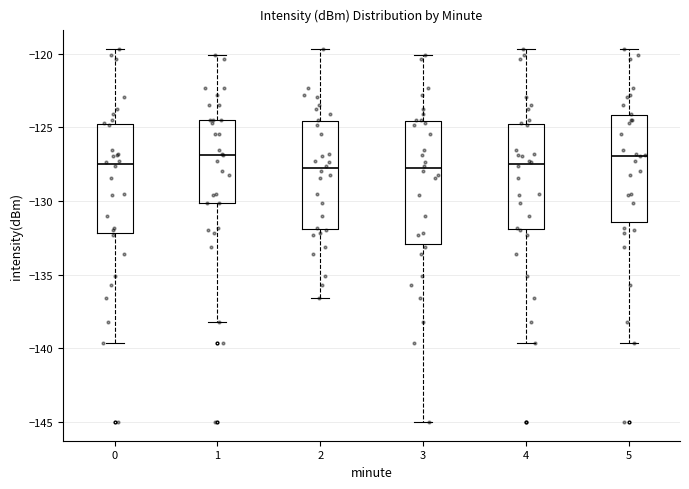

Reading left to right, read every box against the y-axis: the position of its median line, the range the box covers, and the ends of its whiskers. The values are not printed on the chart, so give them approximately, as read against the axis.

0: median -127.5, box -132.0 to -124.5, whiskers -139.5 to -119.5
1: median -127.0, box -130.0 to -124.5, whiskers -138.0 to -120.0
2: median -128.0, box -132.0 to -124.5, whiskers -136.5 to -119.5
3: median -128.0, box -133.0 to -124.5, whiskers -145.0 to -120.0
4: median -127.5, box -132.0 to -124.5, whiskers -139.5 to -119.5
5: median -127.0, box -131.5 to -124.0, whiskers -139.5 to -119.5